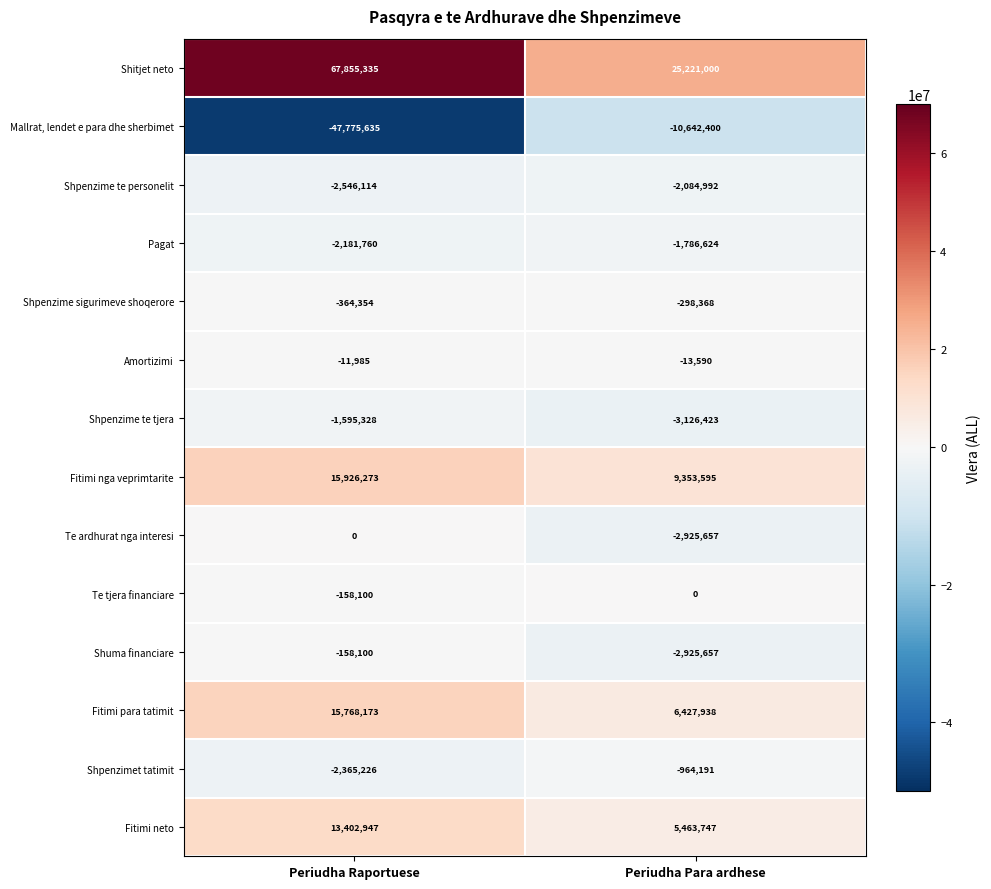

What is the total value across all series at Periudha Raportuese?

55796126